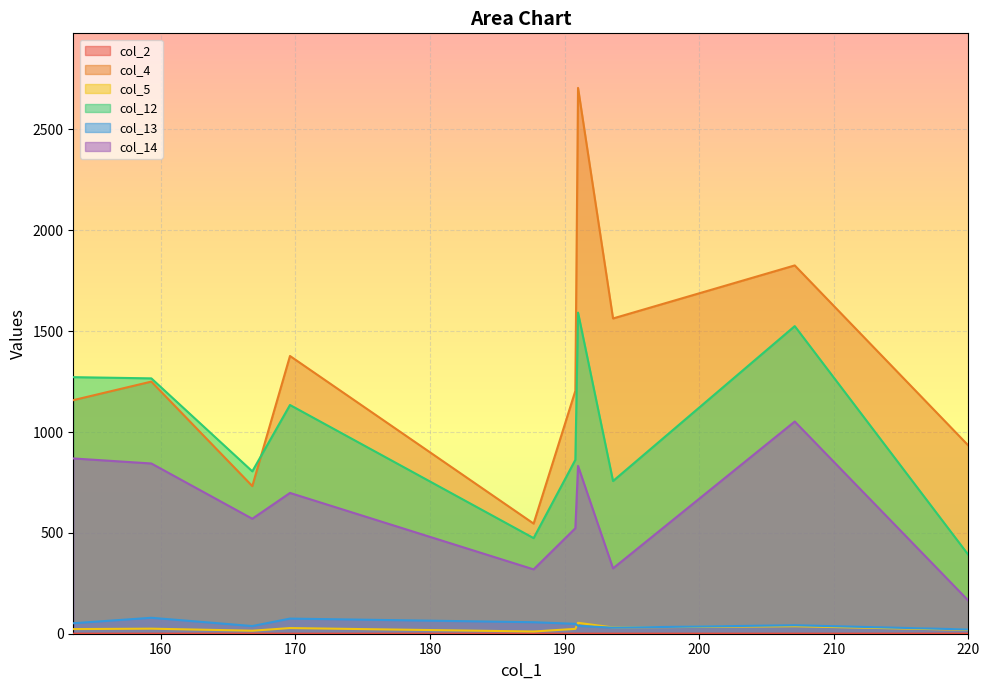

What is the difference between the second highest and minimum values in the col_12 series?

1134.0